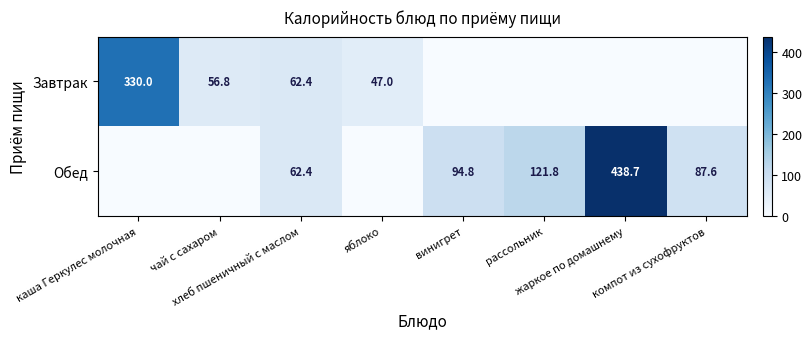

How many values in the Завтрак series are below 47?

4